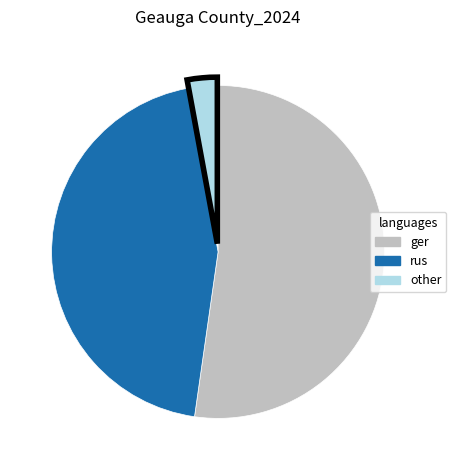

Does any single category account for the majority?

Yes